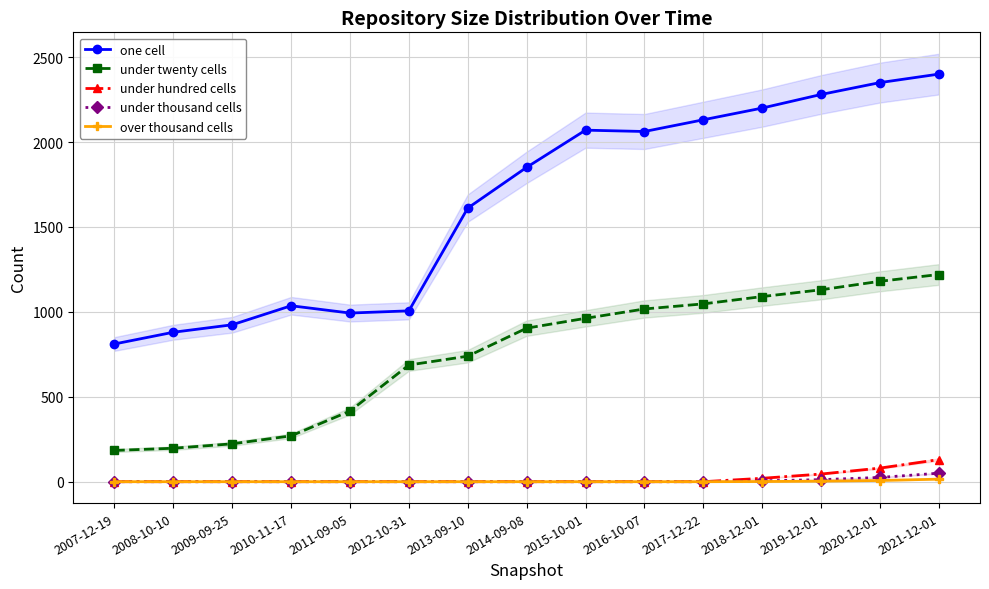

List the series in order of their peak value, highest first.

one cell, under twenty cells, under hundred cells, under thousand cells, over thousand cells